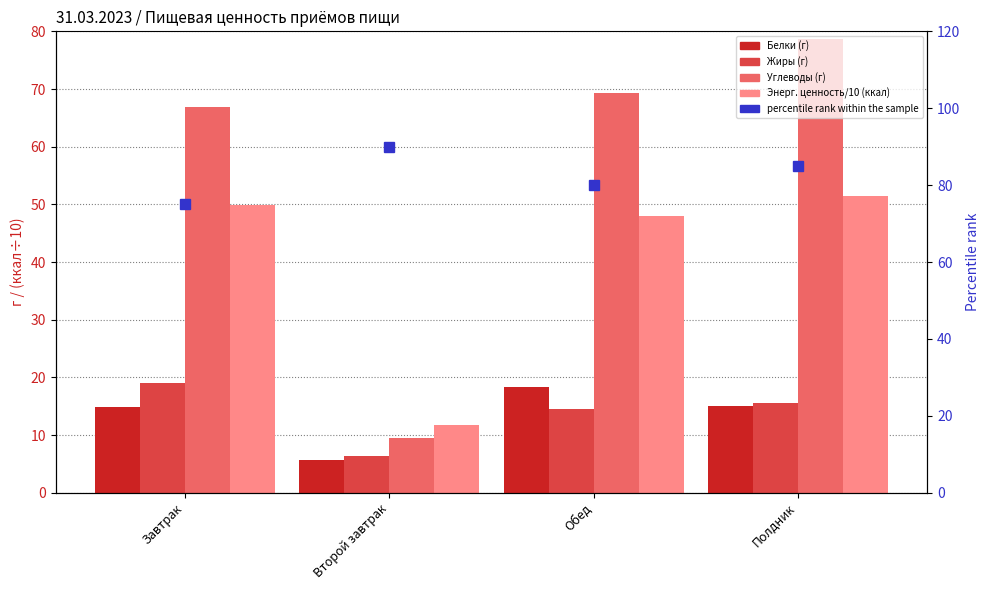

What is the label of the 3rd bar from the left?

Обед